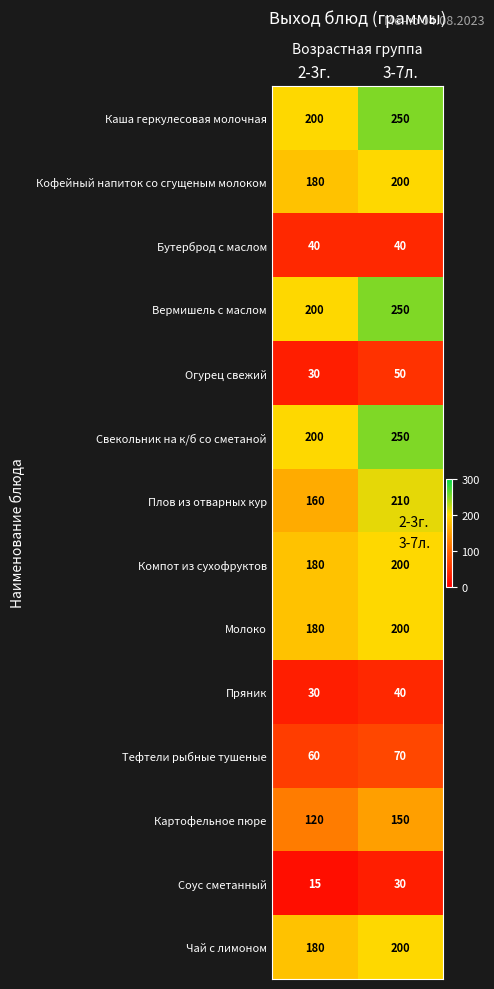

How many series are shown in this chart?

14